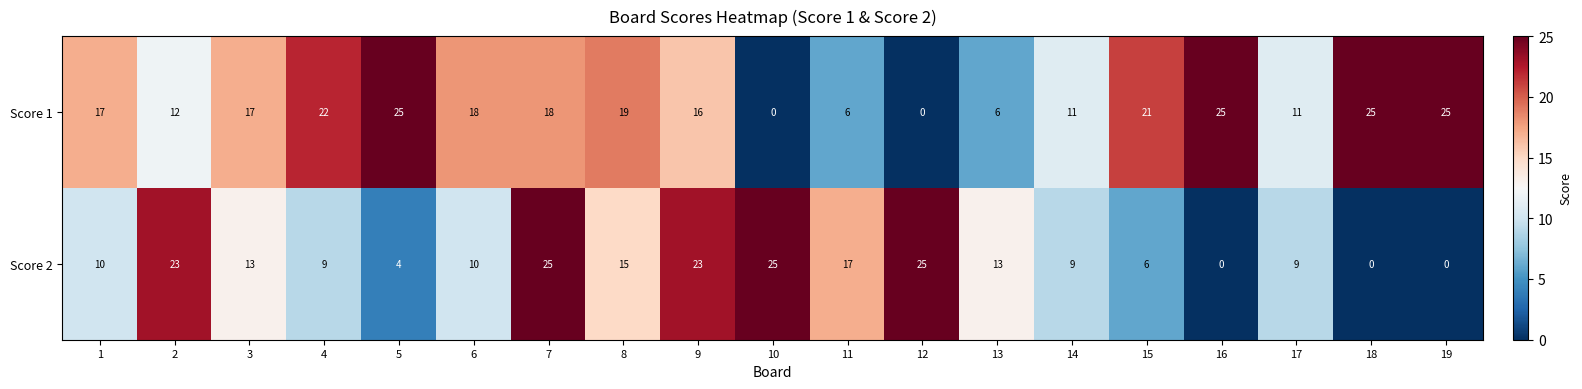

What is the difference between the second highest and minimum values in the Score 1 series?

25